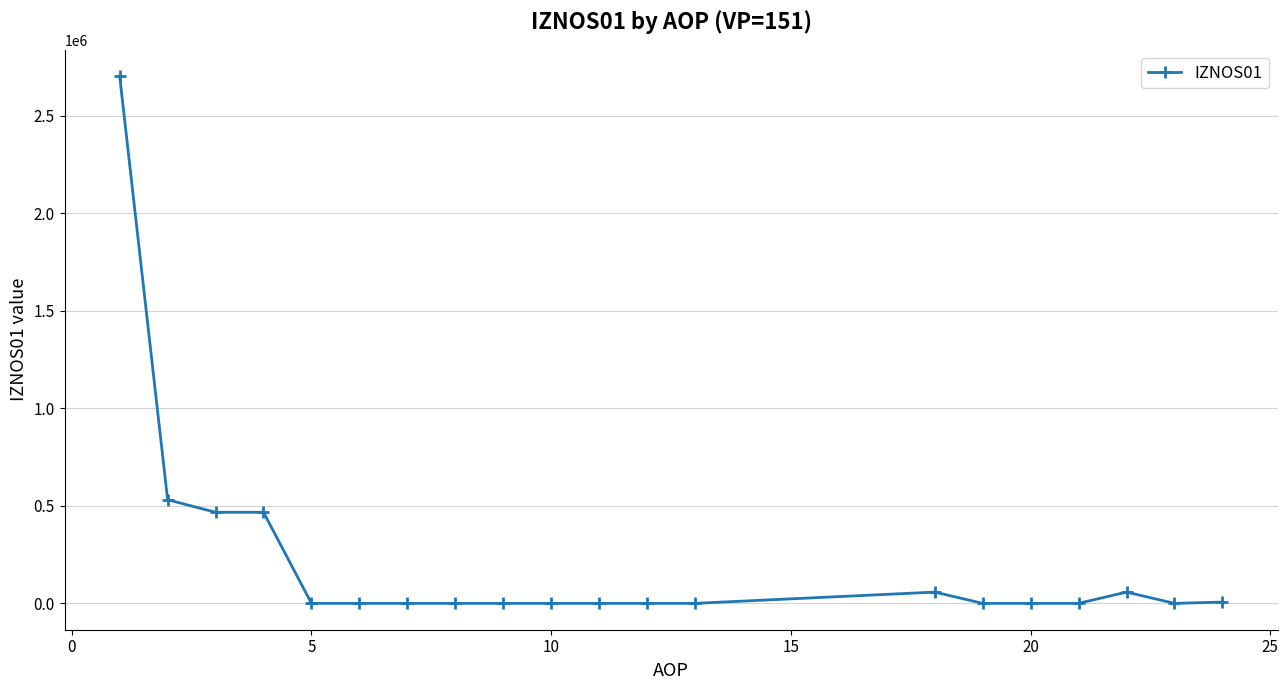

What is the difference between the second highest and second lowest values?

531505.5